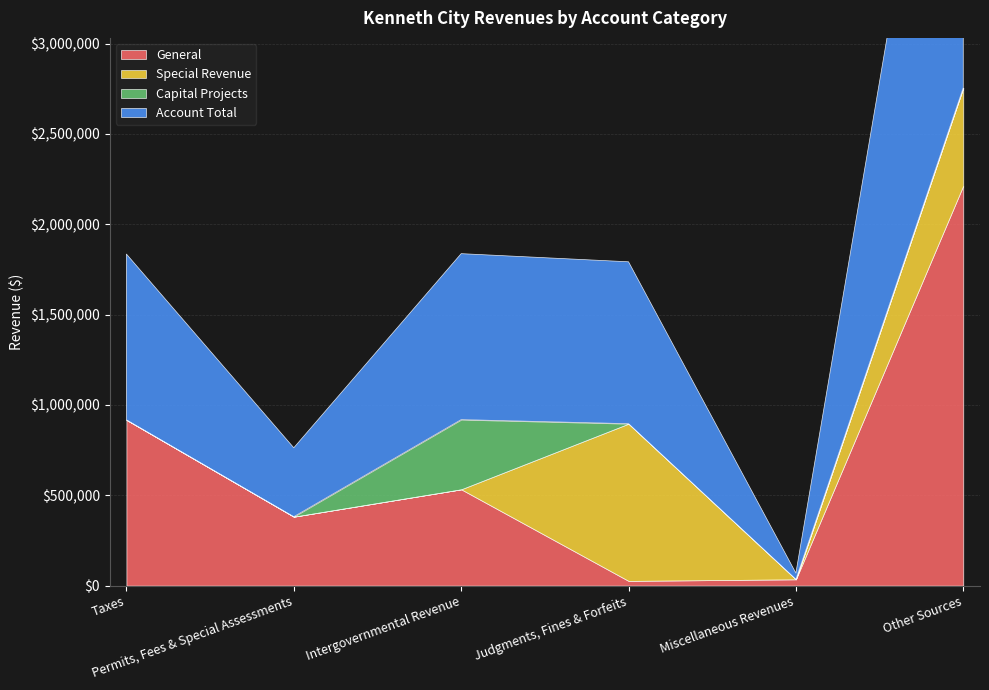

True or false: Capital Projects and Account Total intersect in this chart.

False